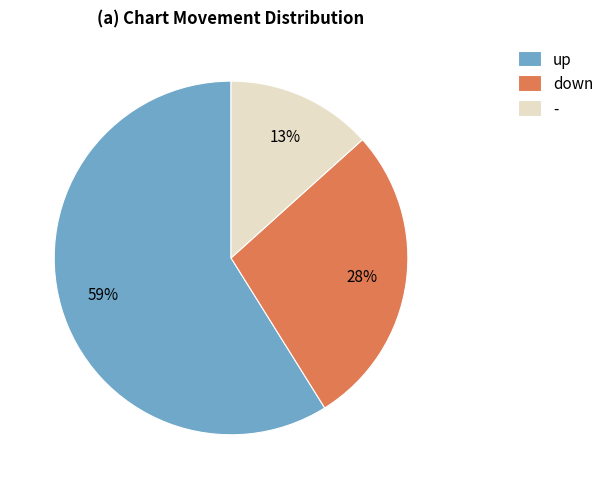

Combined, do - and down account for over 50%?

No